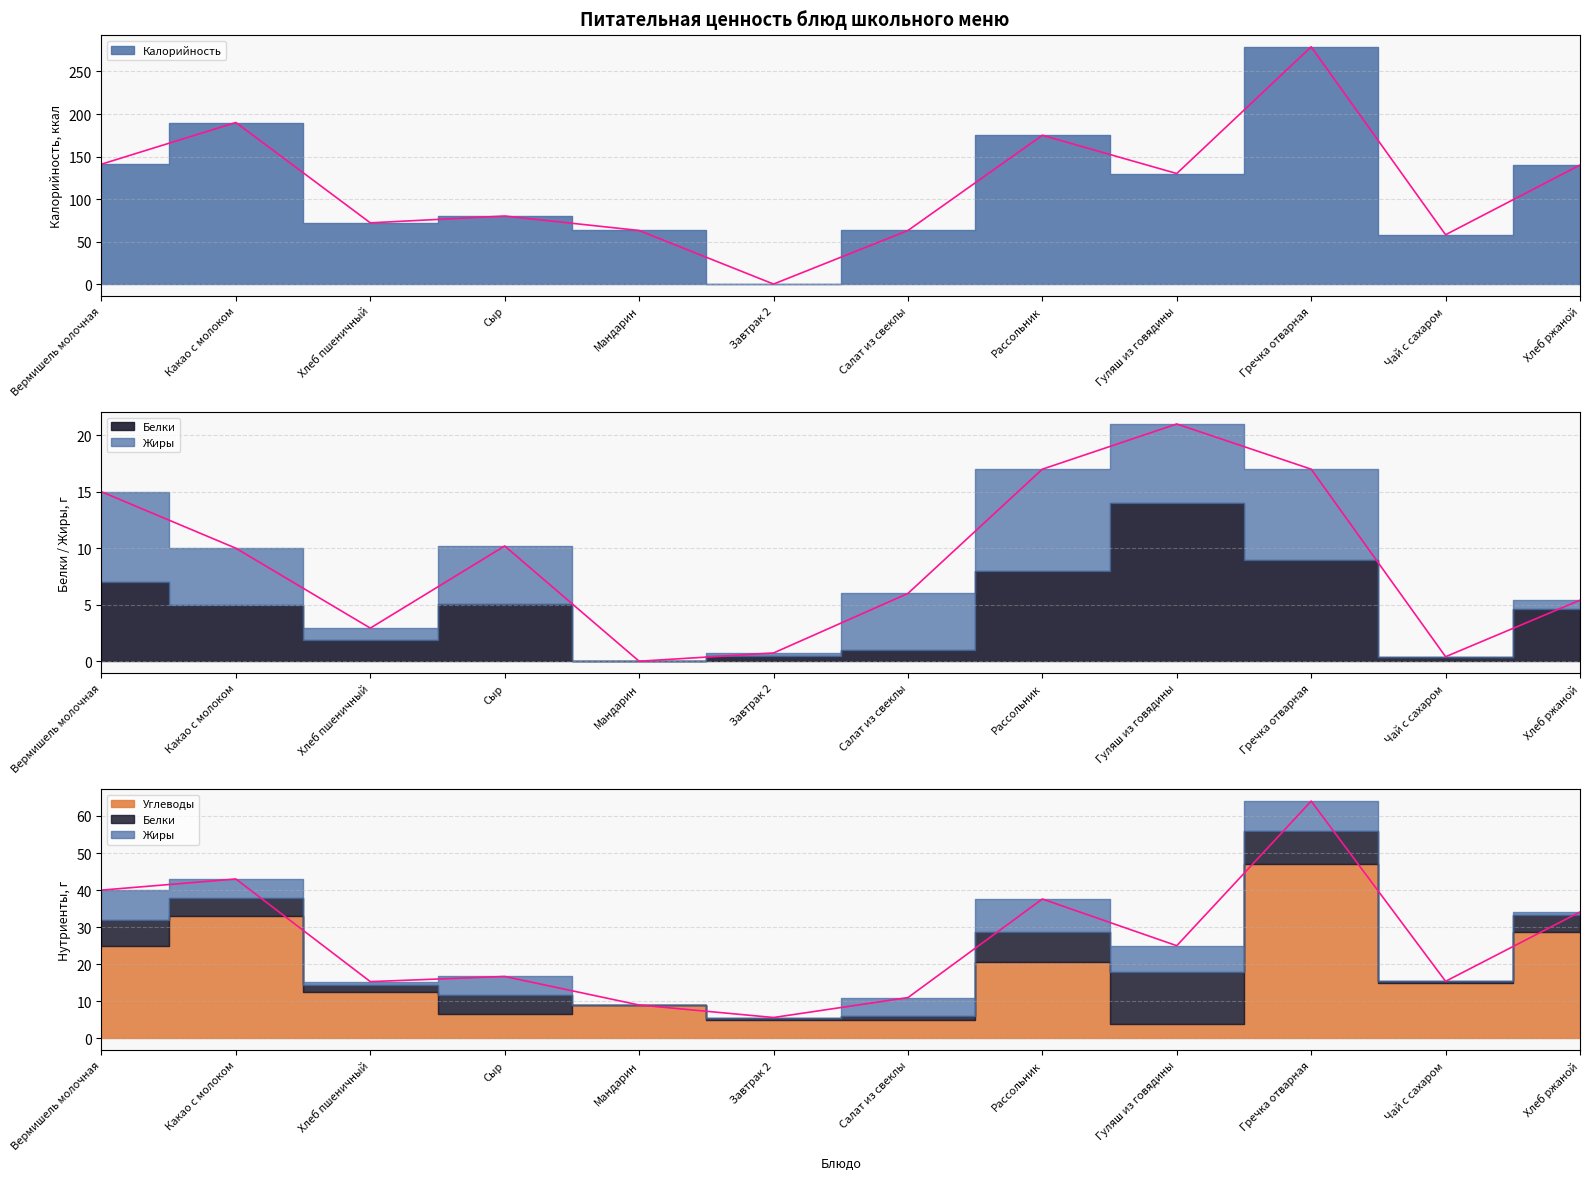

Which has a higher value, Завтрак 2 or Гуляш из говядины?

Гуляш из говядины